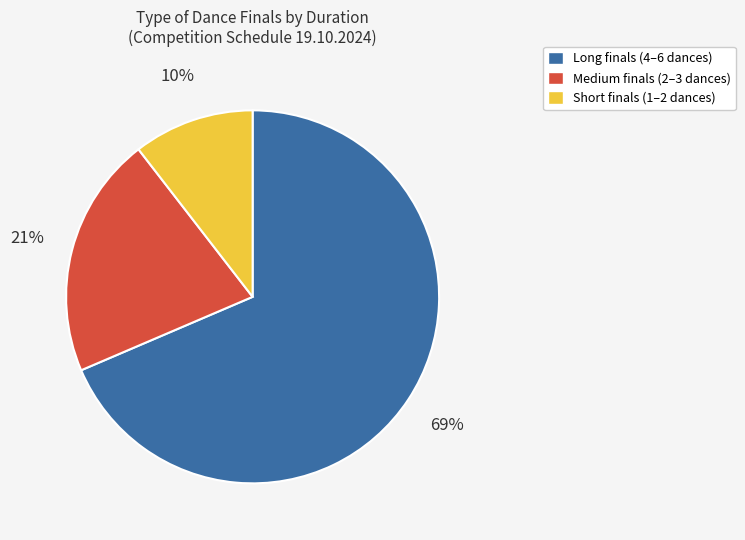

Is there any slice that represents more than half of the pie?

Yes